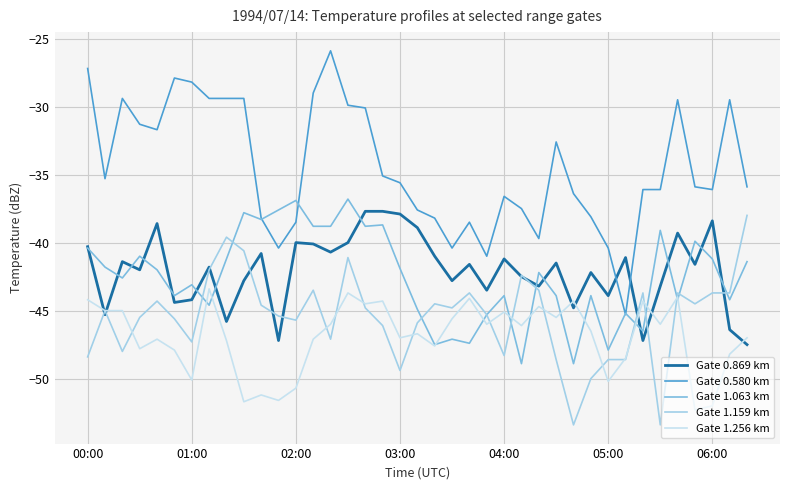

Which series has the largest total across all categories?

Gate 0.580 km